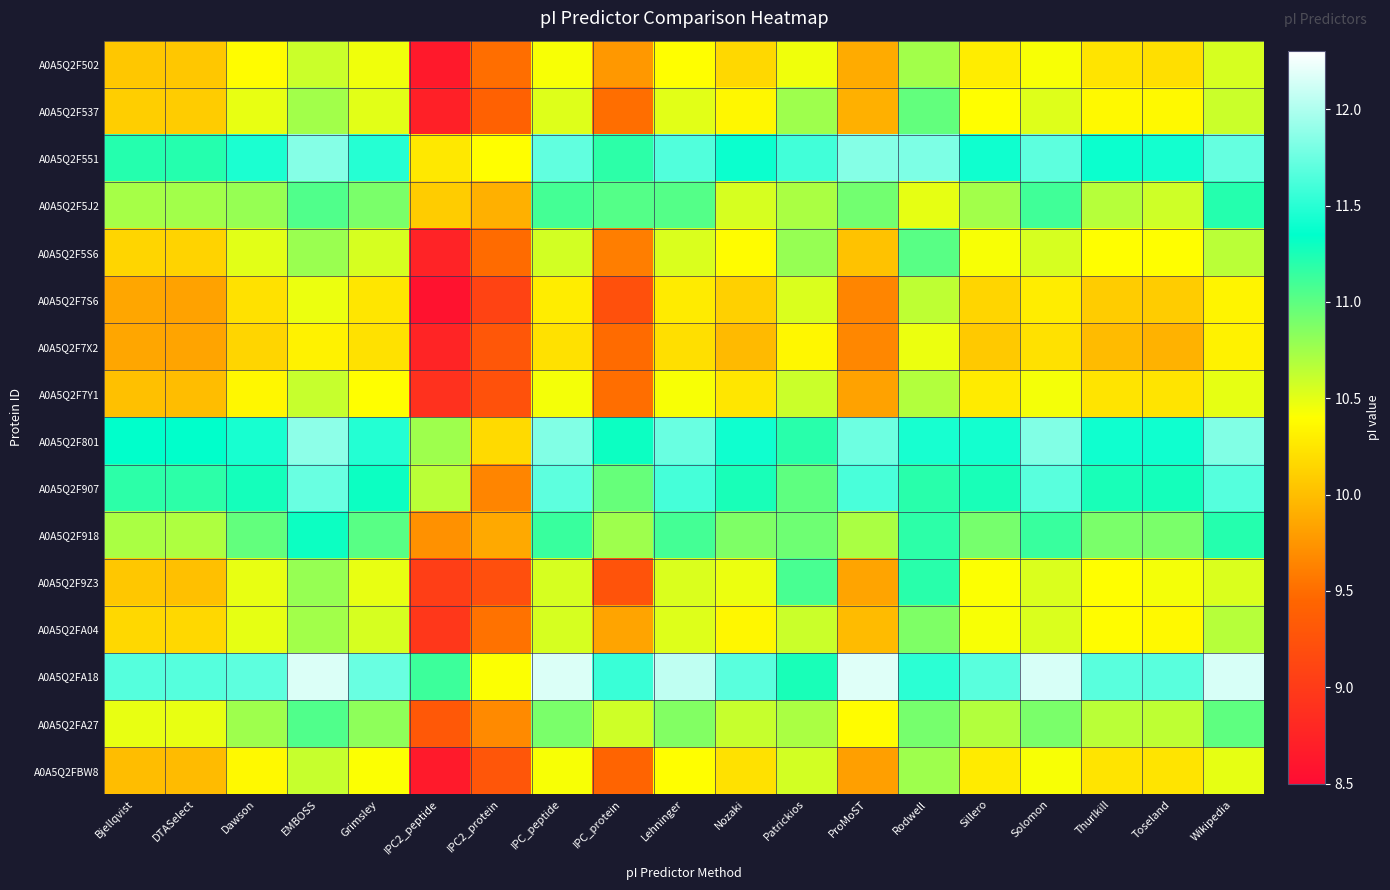

At which category is the sum across all series the highest?

EMBOSS